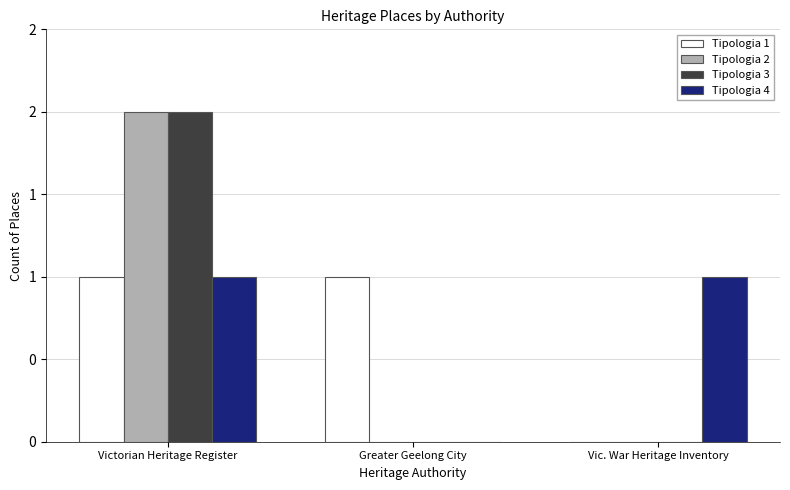

What is the label of the 2nd bar from the right?

Greater Geelong City